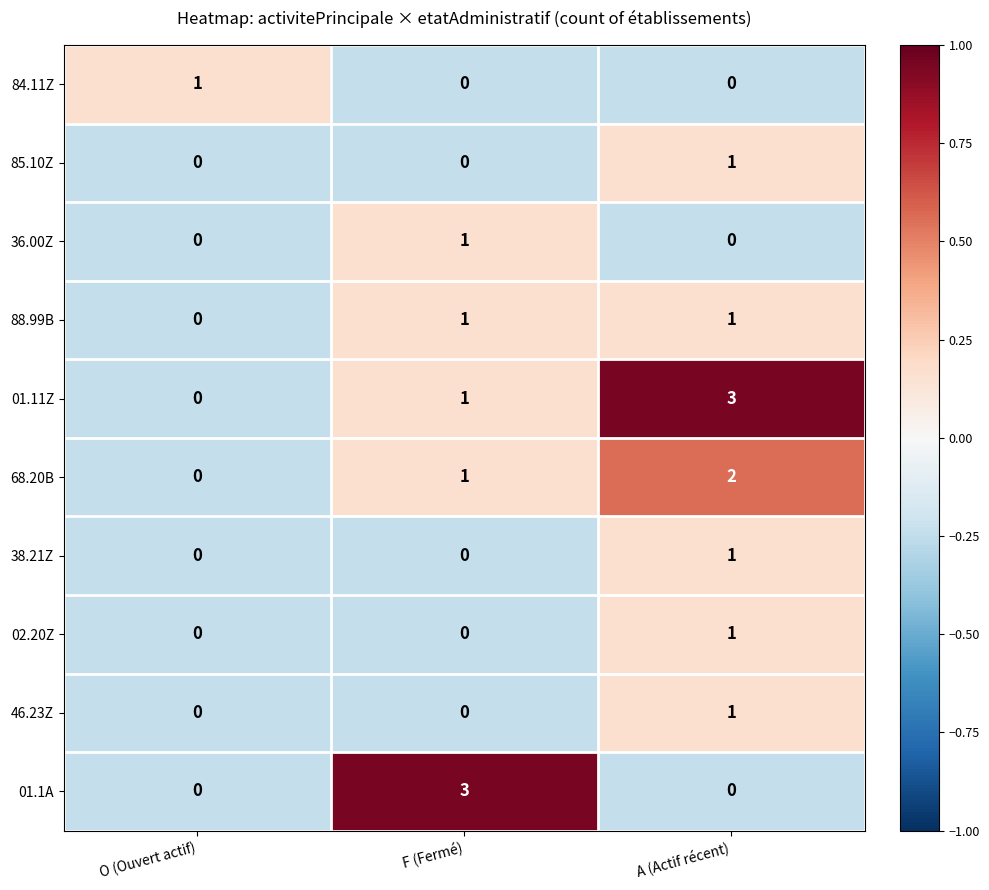

What is the spread (max minus min) of values at O (Ouvert actif)?

1